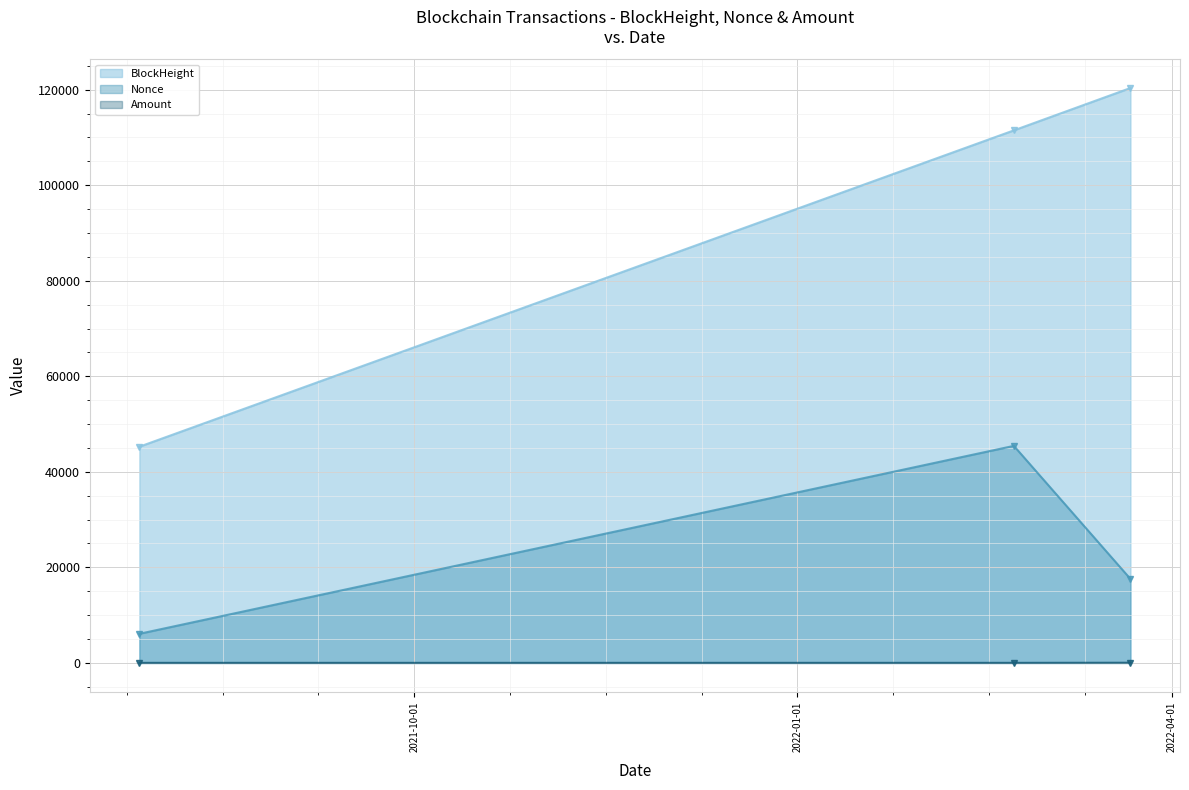

What are all the series names shown in the legend?

BlockHeight, Nonce, Amount